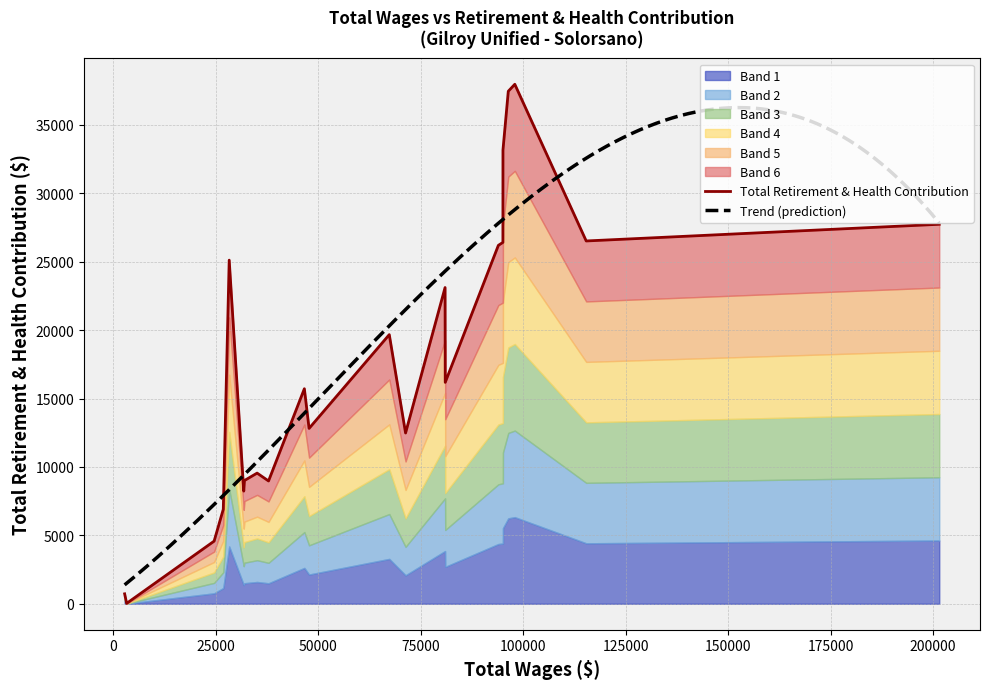

Rank the categories by value from highest to lowest.

97966, 96377, 95076, 201517, 115385, 95062, 93955, 28291, 80954, 67343, 80993, 46626, 47776, 71316, 35099, 32009, 37886, 31841, 26847, 24610, 2781, 3256, 3256